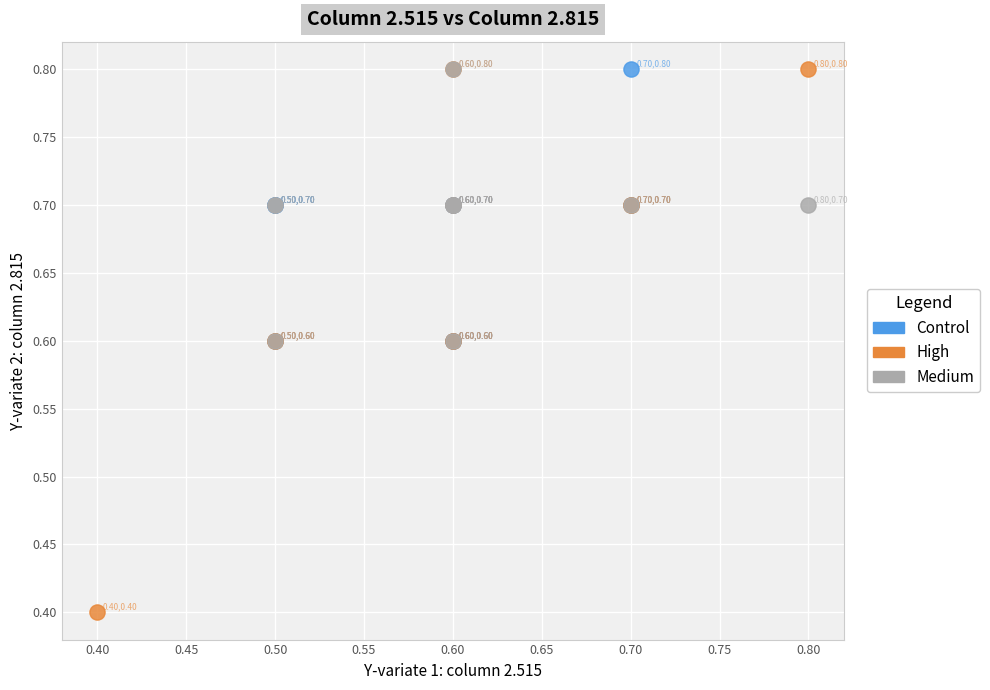

Which series reaches the minimum Y coordinate?

High